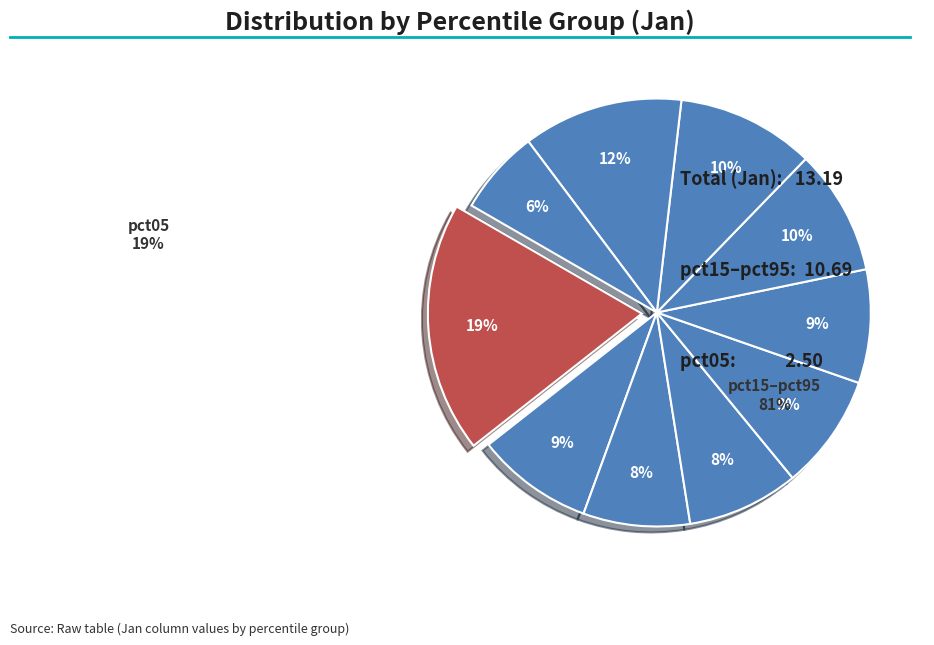

Does any single category account for the majority?

No